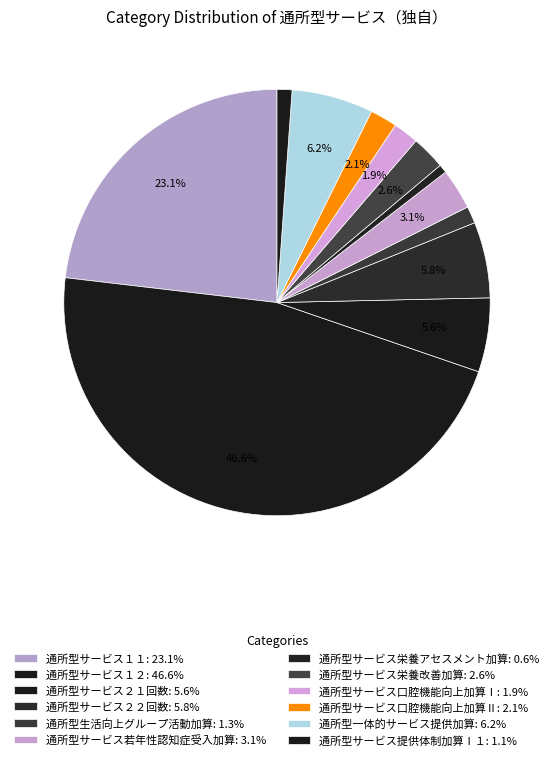

How many segments does this pie chart have?

12